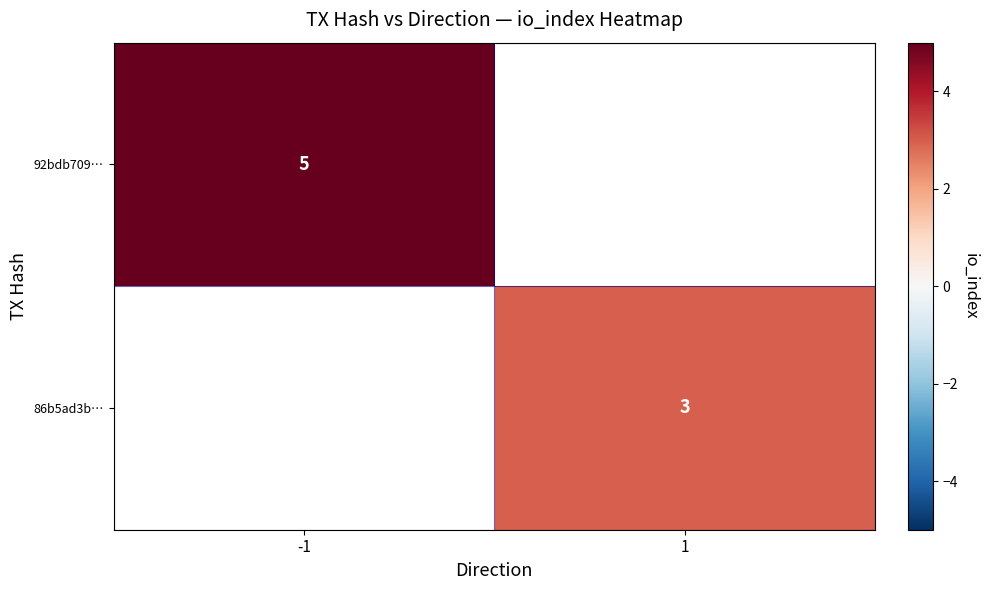

True or false: 92bdb709… has a value of 5 at -1.

True